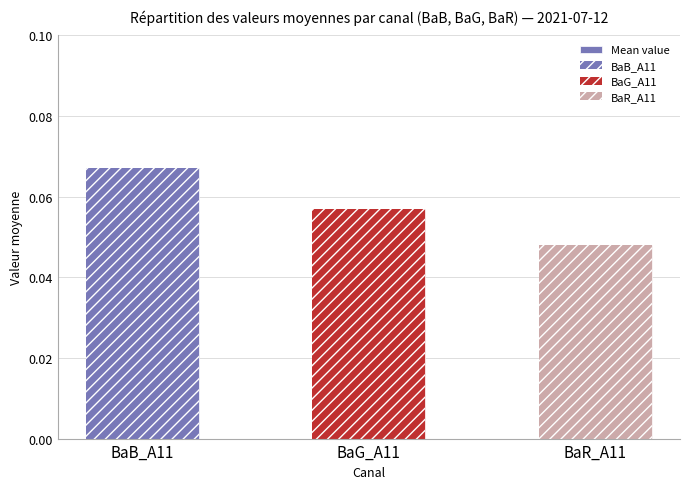

What is the maximum value shown in the chart?

0.1